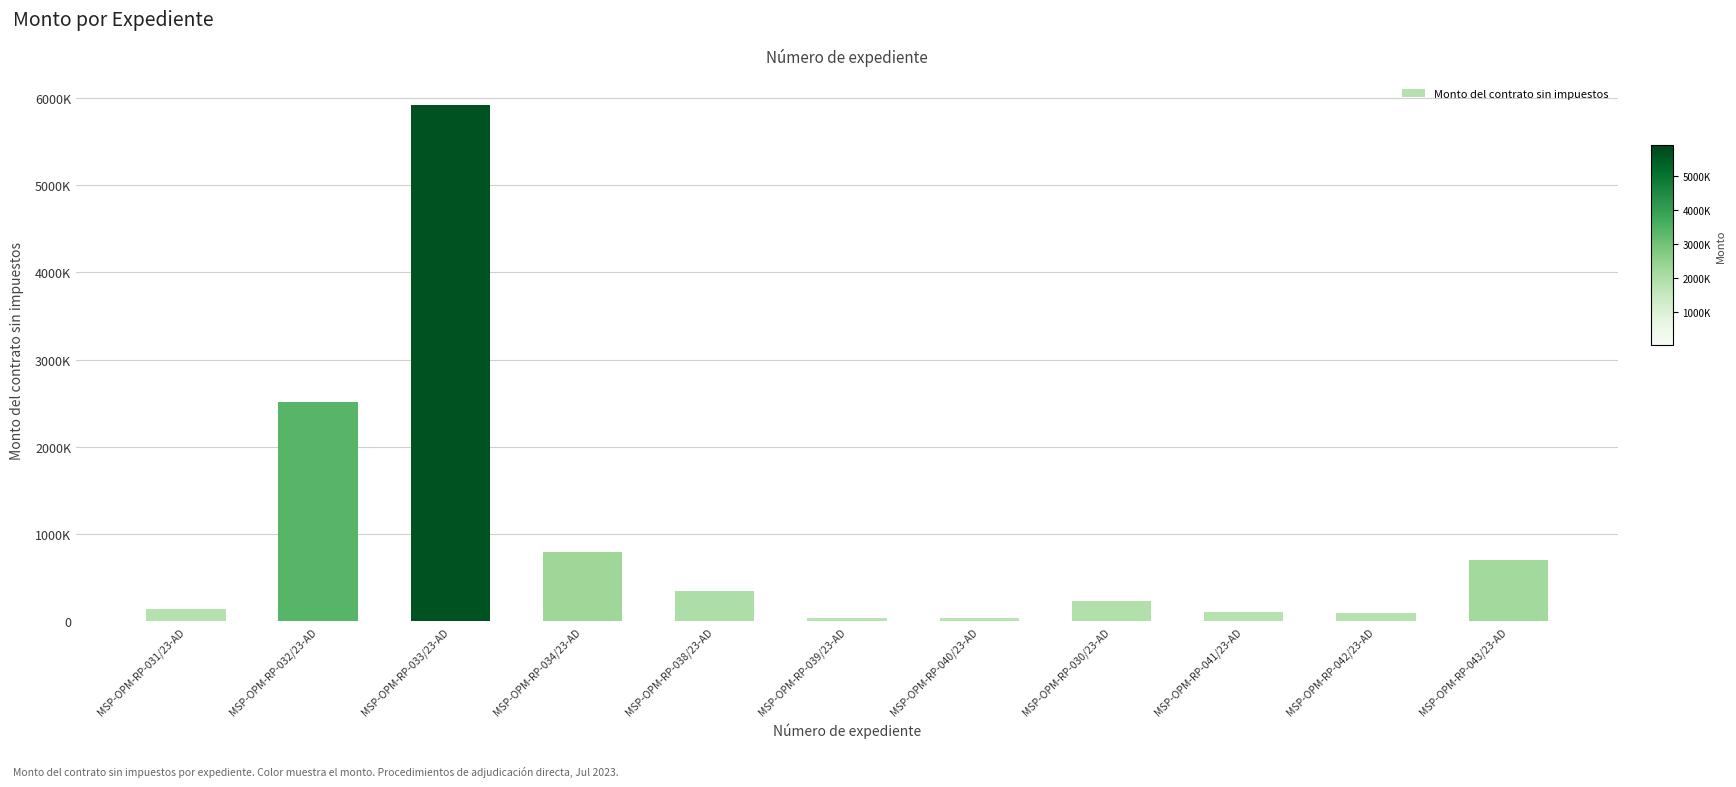

What is the maximum value shown in the chart?

5925215.5